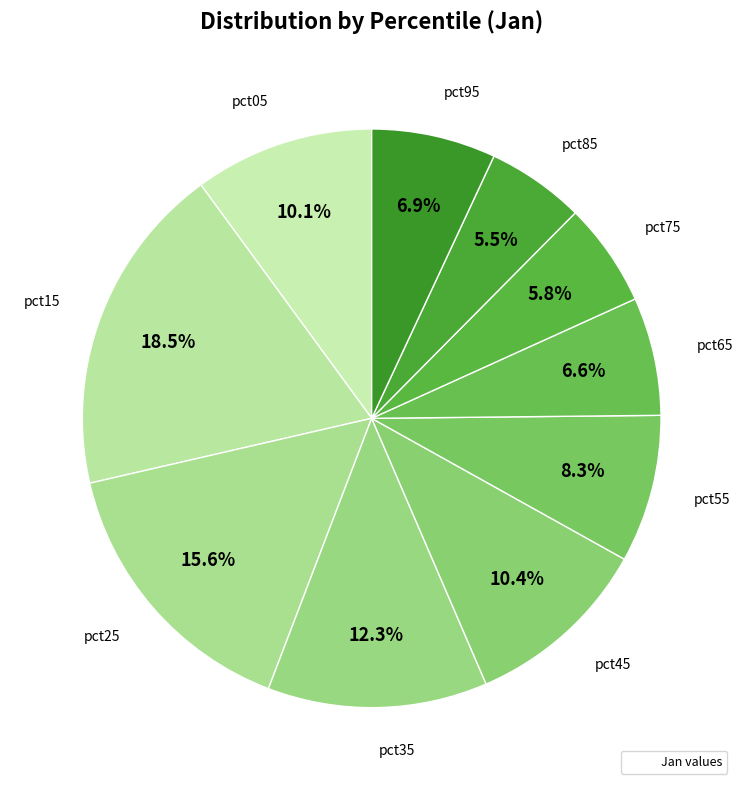

Which slice is the largest?

pct15